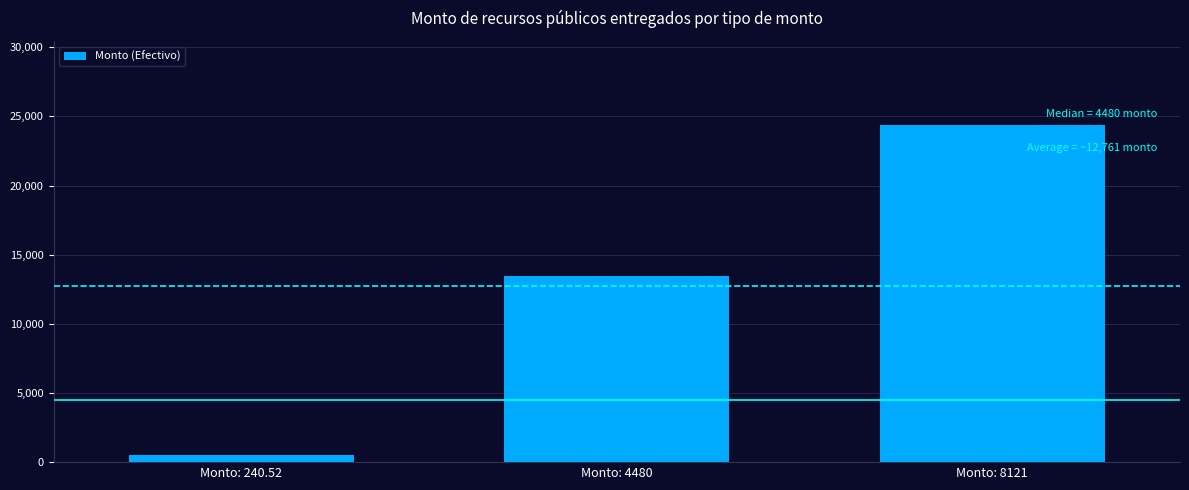

How many bars are there in total?

3